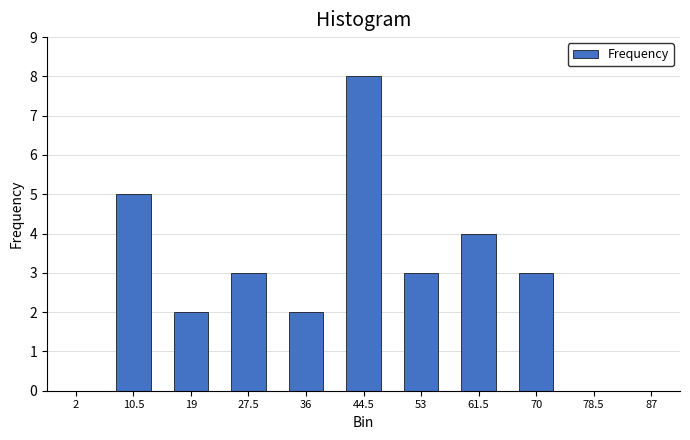

Reading left to right, list all the values displayed in this chart.

2=0	10.5=5	19=2	27.5=3	36=2	44.5=8	53=3	61.5=4	70=3	78.5=0